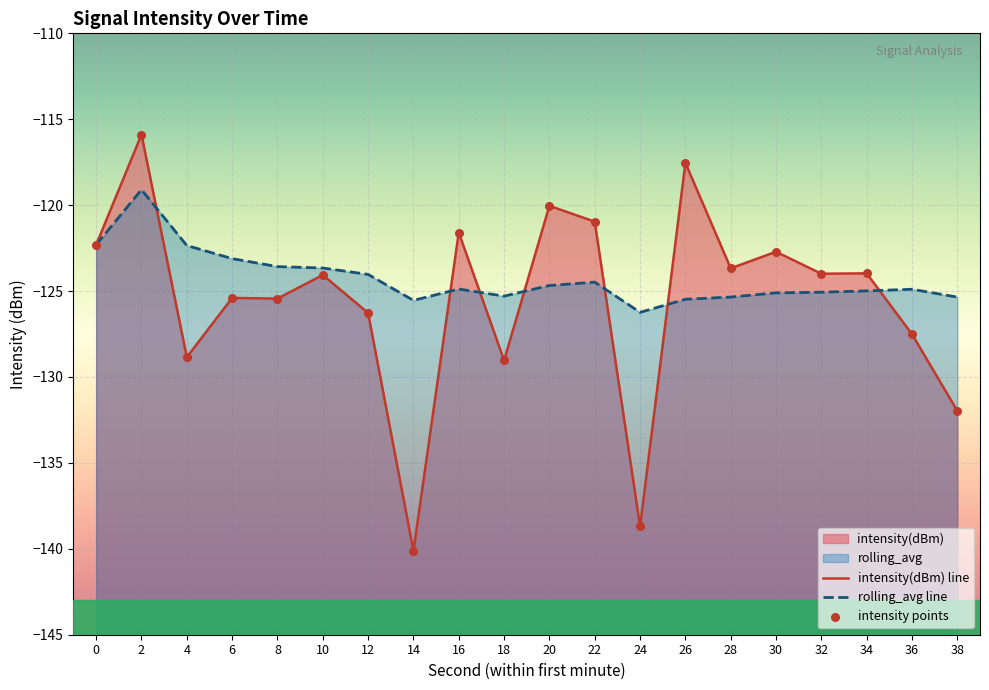

Which series has the widest spread of Y values?

intensity(dBm)